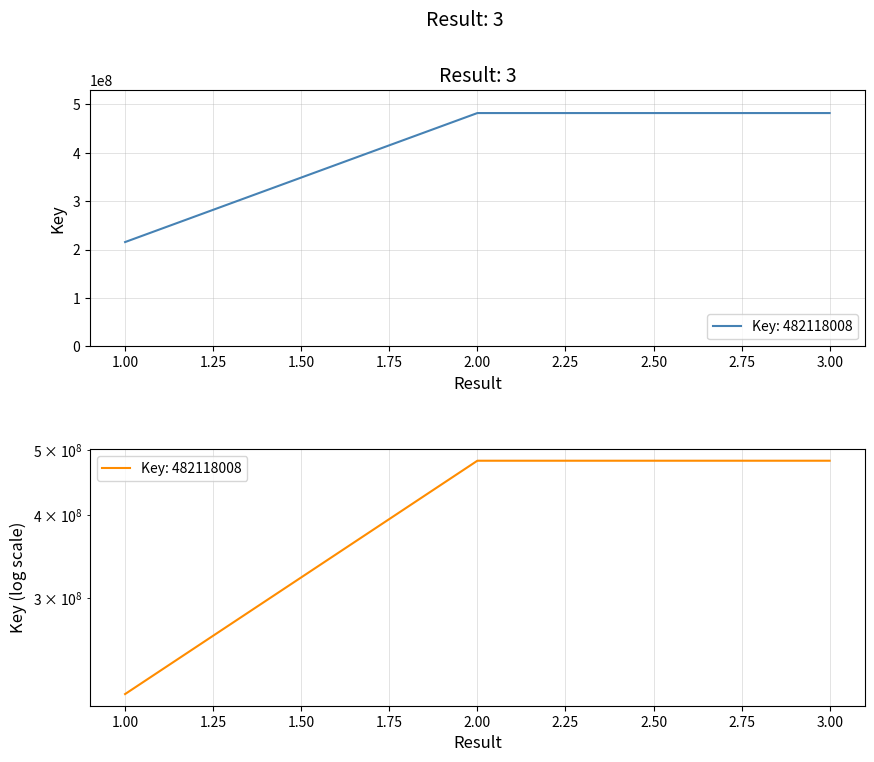

What is the ratio of the value at 3 to the value at 2?

1.0